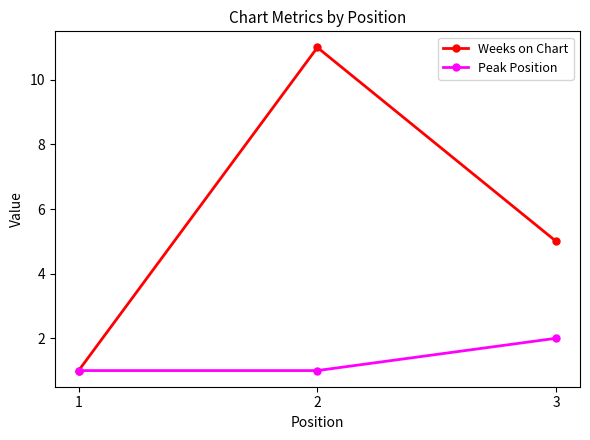

What is the total value across all series at 1?

2